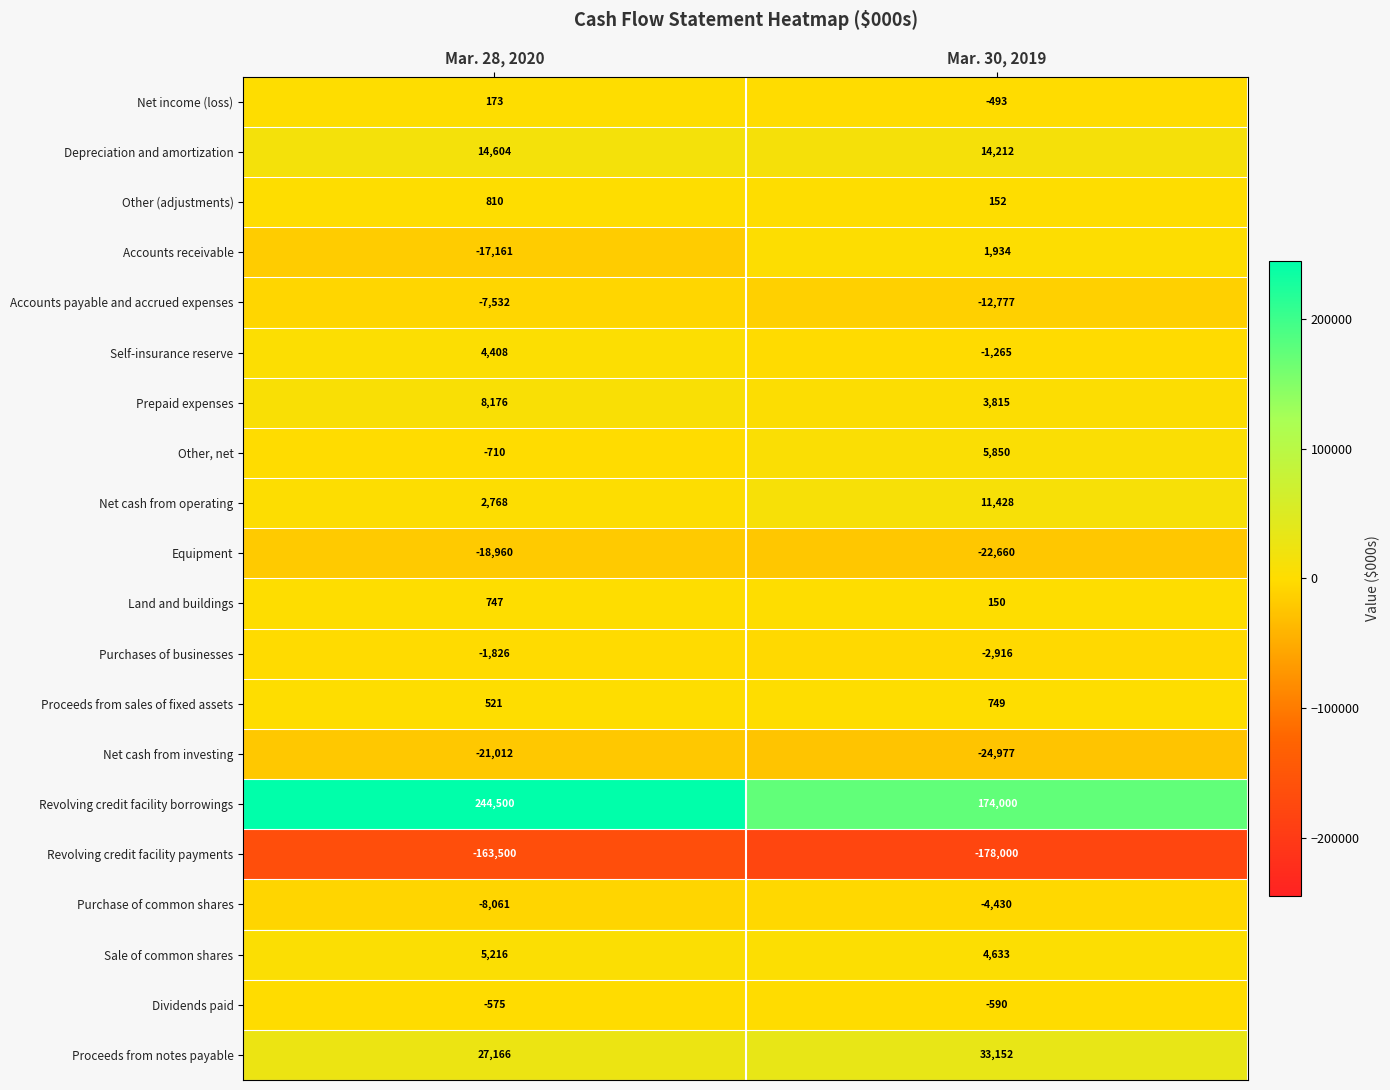

What is the maximum value shown in the chart?

244500